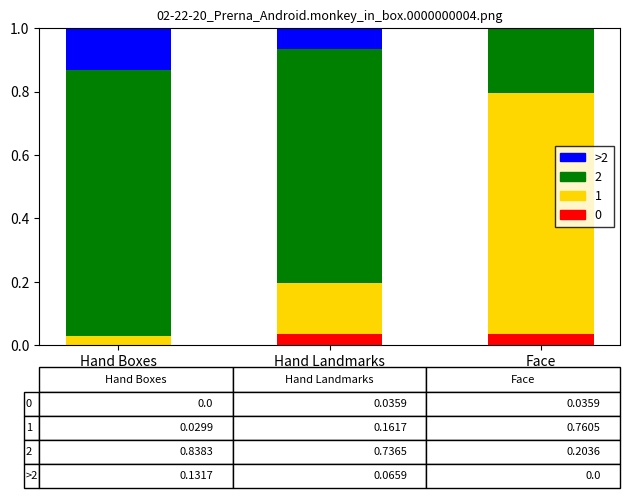

What is the total value across all series at Hand Landmarks?

1.0